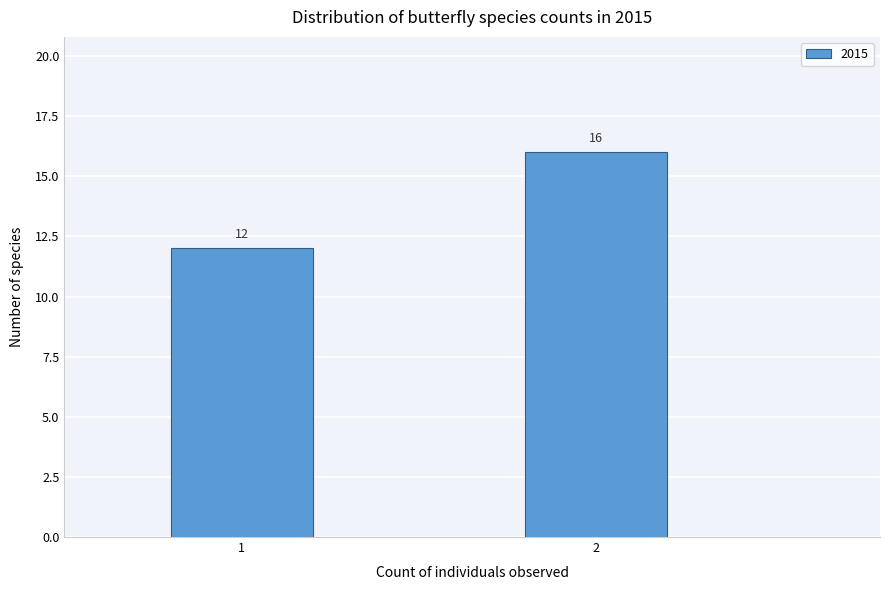

Reading left to right, transcribe all the data shown in this chart.

1=12	2=16